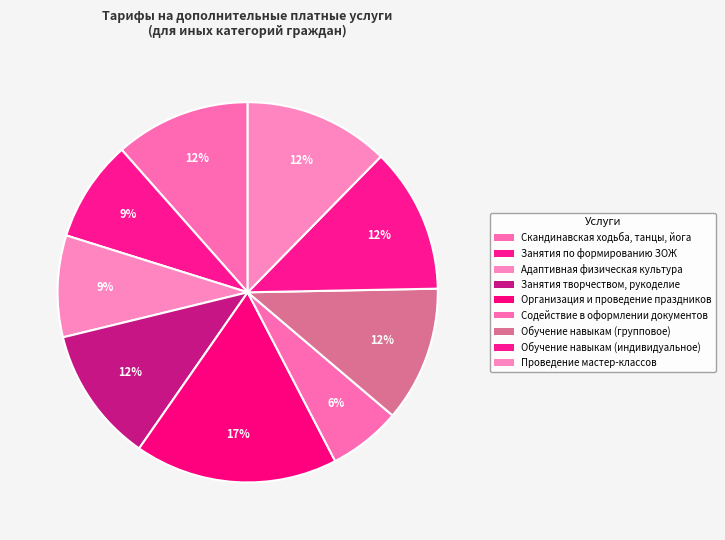

Rank the categories by value from highest to lowest.

Организация и проведение праздников, Обучение навыкам (индивидуальное), Проведение мастер-классов, Скандинавская ходьба, танцы, йога, Занятия творчеством, рукоделие, Обучение навыкам (групповое), Занятия по формированию ЗОЖ, Адаптивная физическая культура, Содействие в оформлении документов